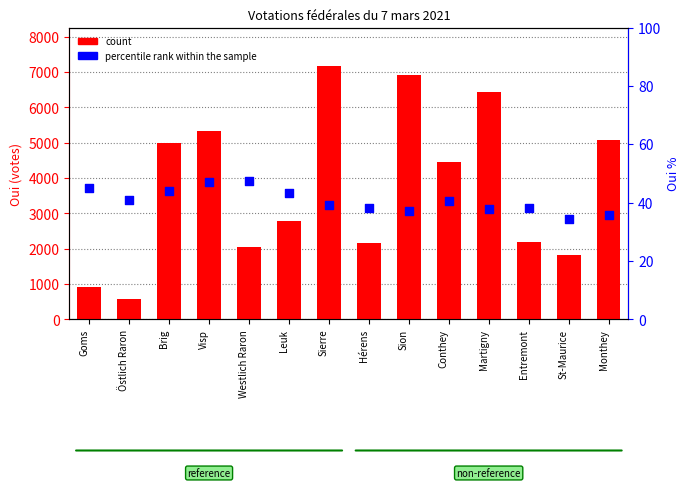

What is the total value across all series at Monthey?

5122.9